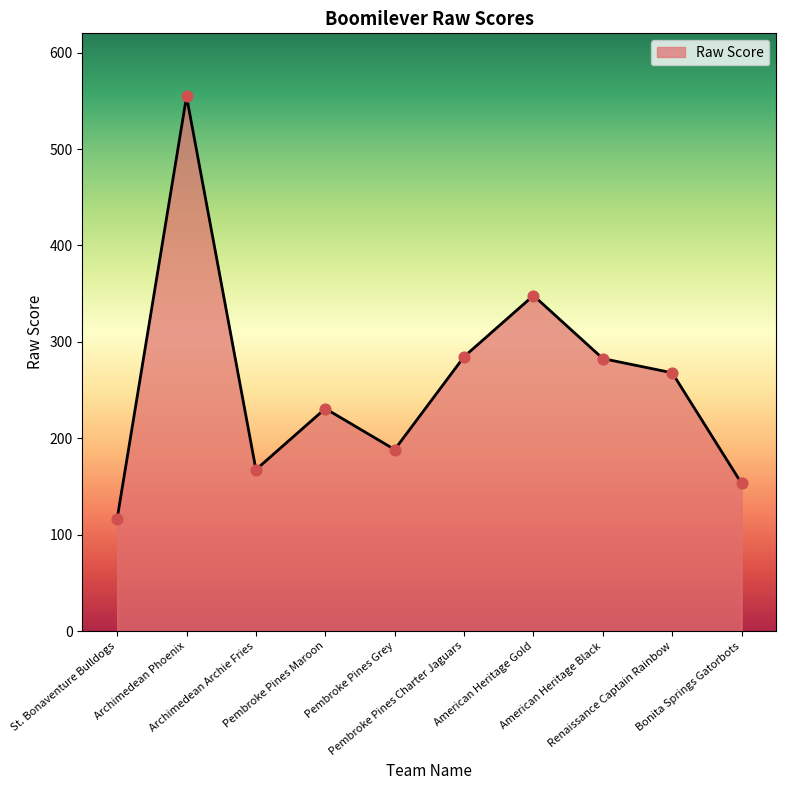

Which has a higher value, Pembroke Pines Charter Jaguars or Renaissance Captain Rainbow?

Pembroke Pines Charter Jaguars